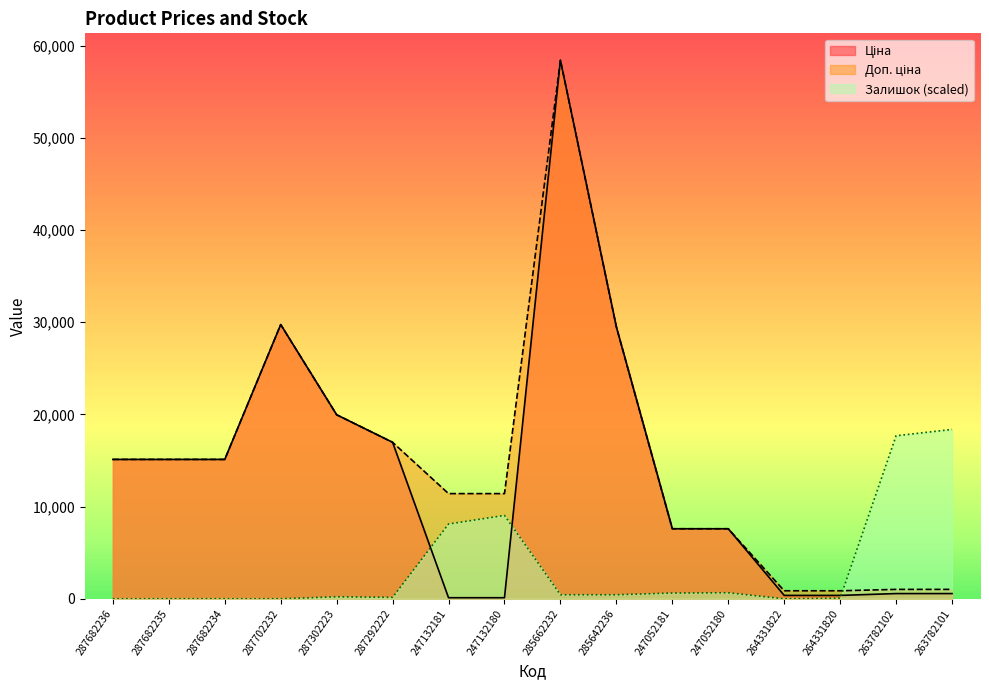

What position from the right is 287292222?

11